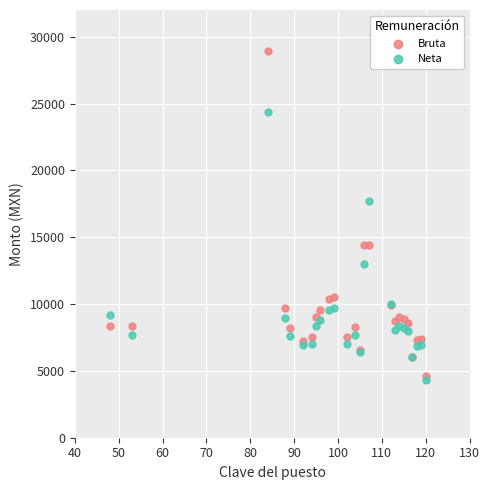

Across all series, what Y value is closest to 16600?

17688.0